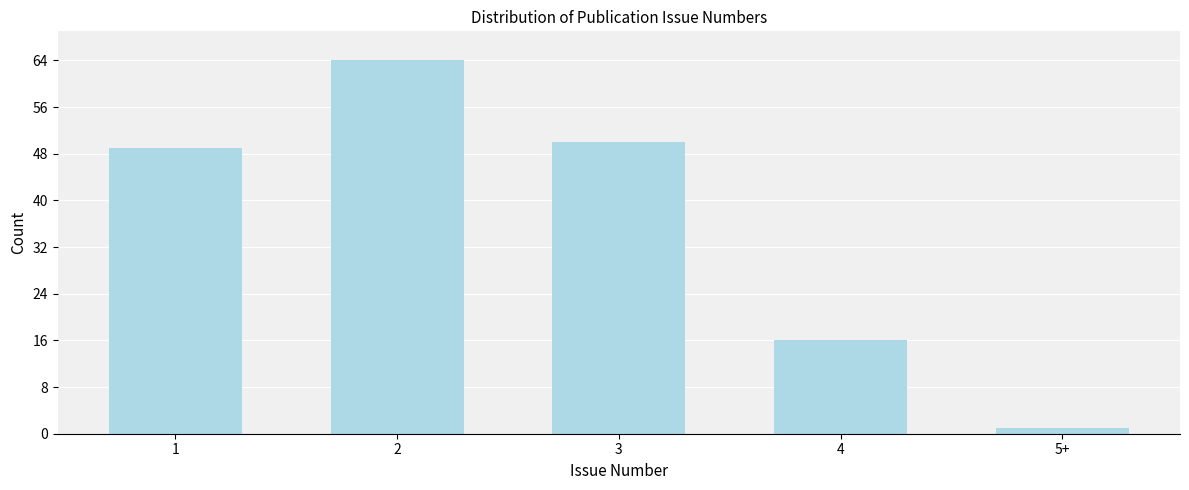

Reading left to right, extract all data points from this chart.

49	64	50	16	1